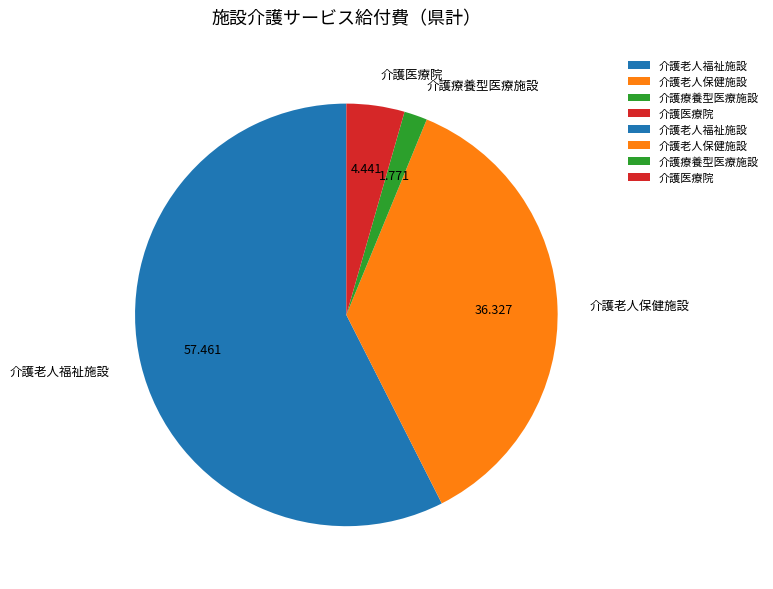

What is the largest slice in the pie chart?

介護老人福祉施設